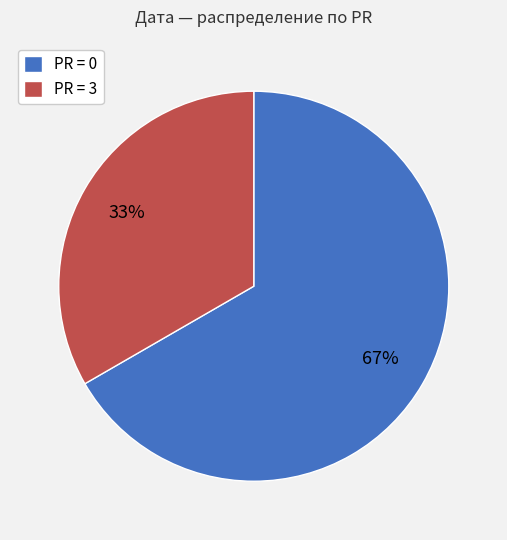

To the nearest percent, what is the average slice percentage?

50%